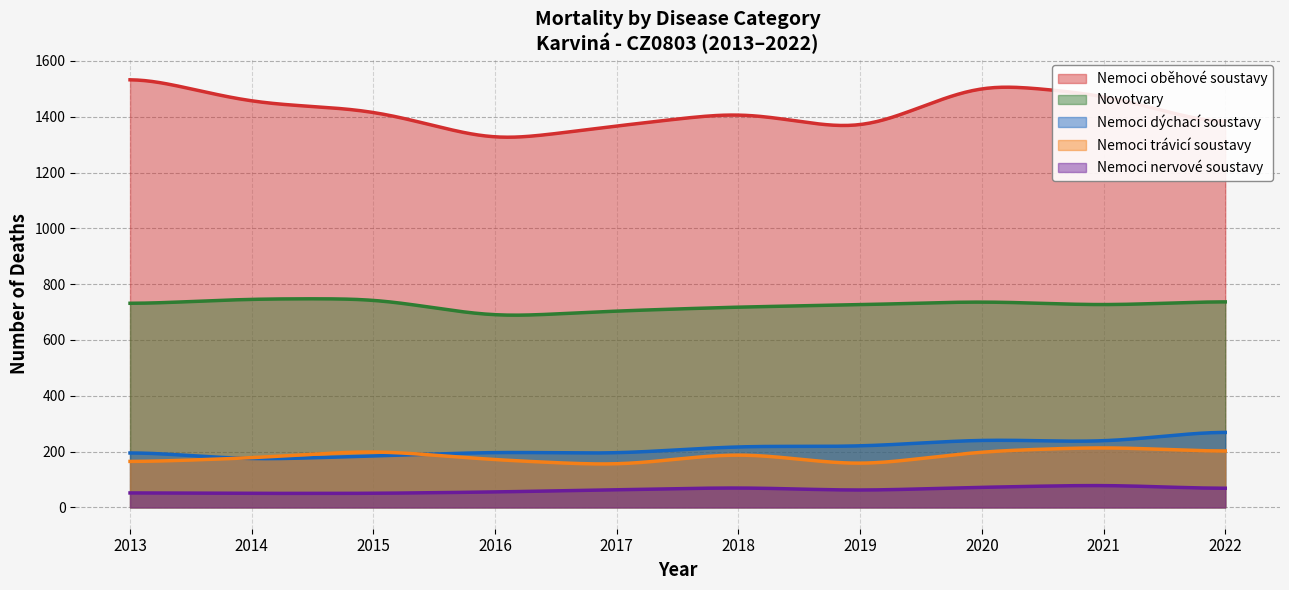

What is the average value of the Nemoci nervové soustavy series?

62.2